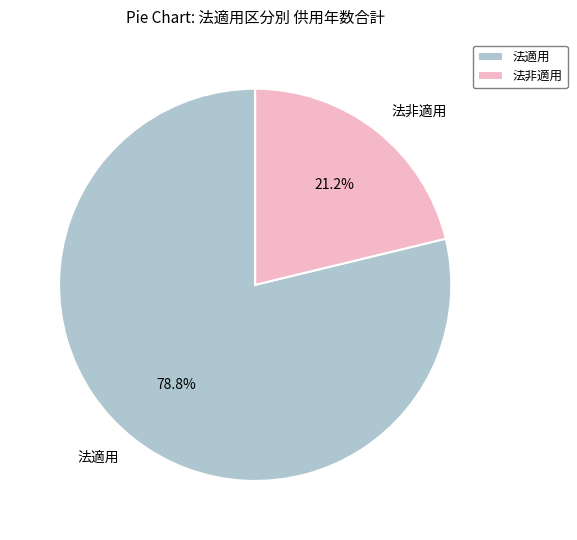

Which category accounts for the majority?

法適用